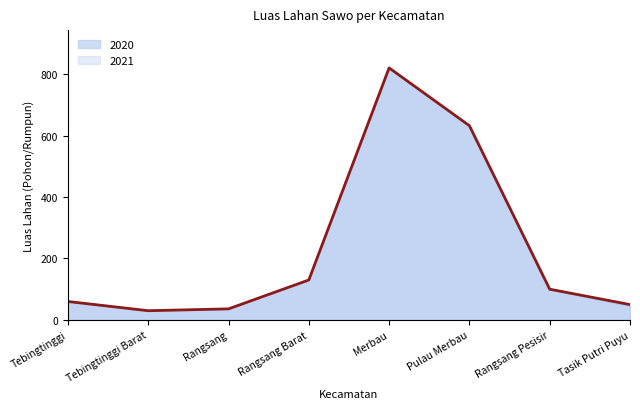

How many categories are shown in the chart?

8